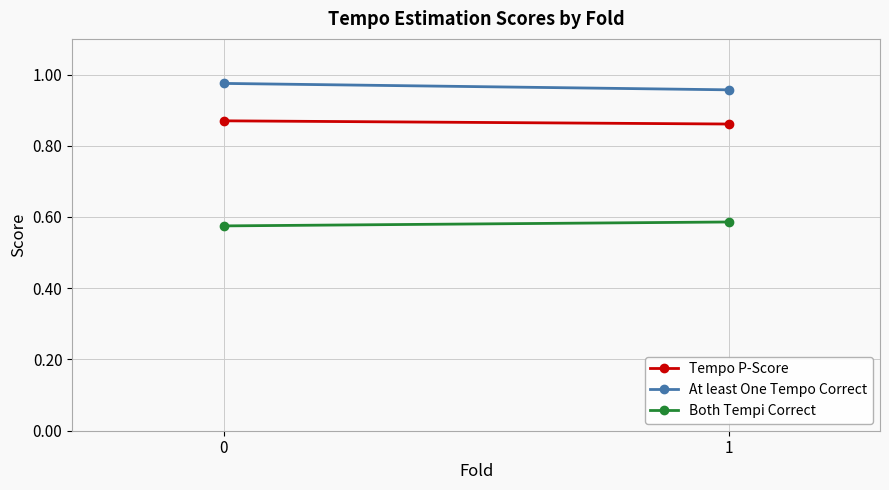

The value of Both Tempi Correct at 1 is 0.4. True or false?

False